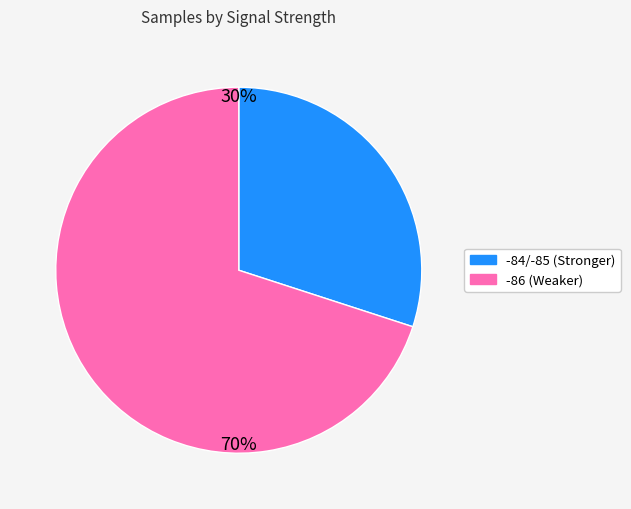

Does any single category account for the majority?

Yes